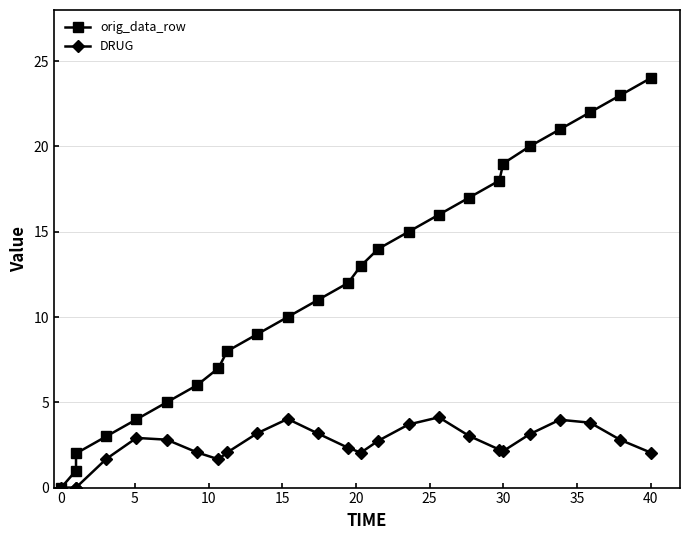

Which series has the largest range (max minus min)?

orig_data_row